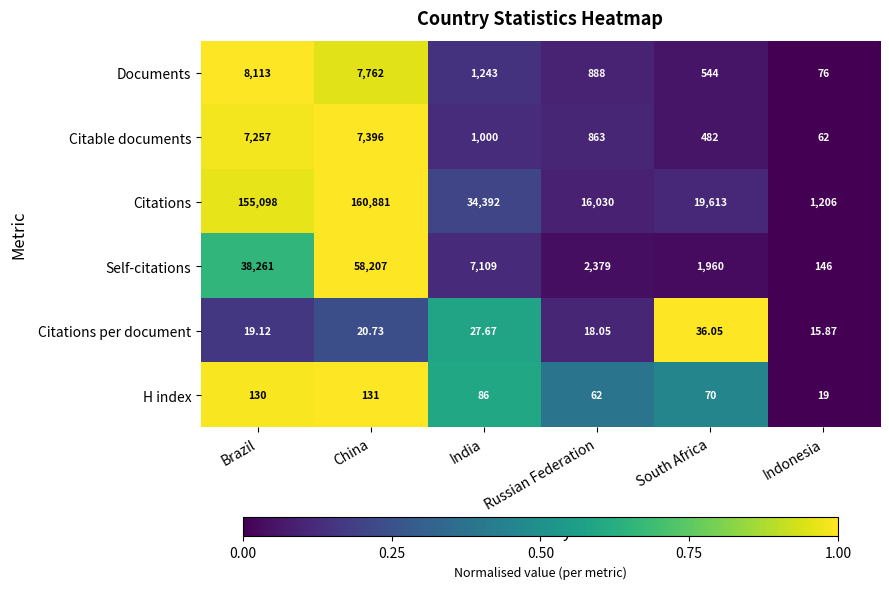

List the series in order of their peak value, highest first.

Citations, Self-citations, Documents, Citable documents, H index, Citations per document